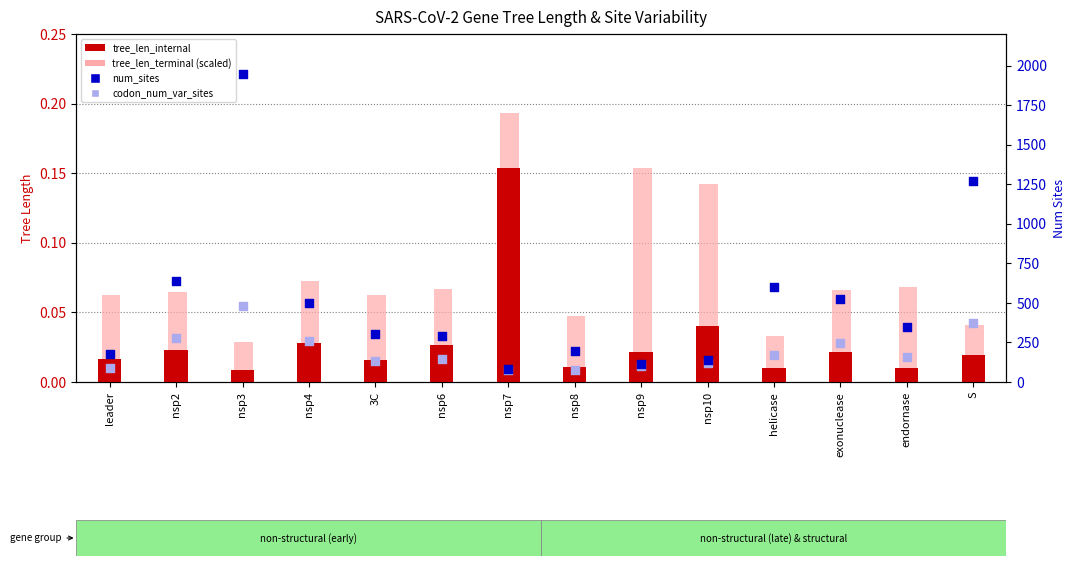

Which series contains the highest Y value?

num_sites